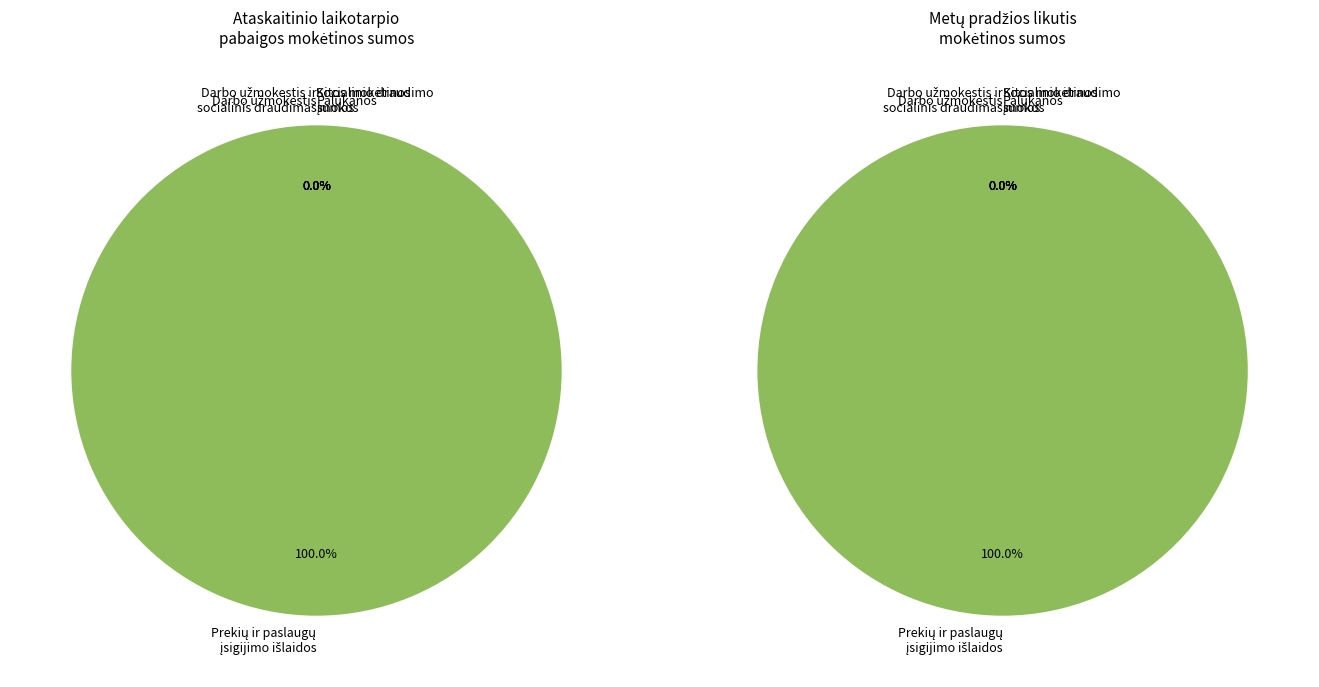

Which category has the smallest portion of the pie?

Darbo užmokestis ir socialinis draudimas